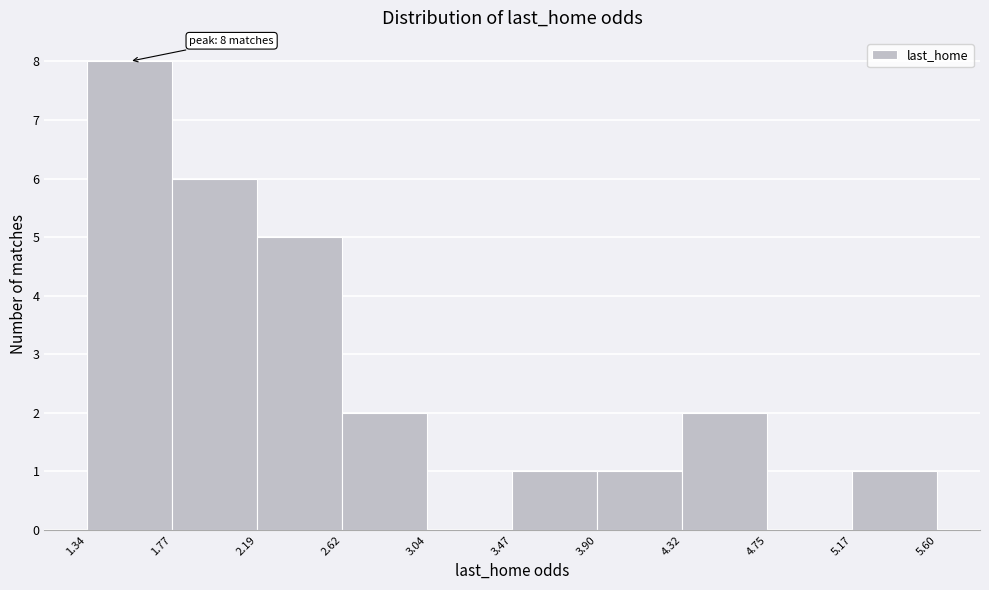

Over which range of the x-axis is the bar tallest?

1.34 to 1.77